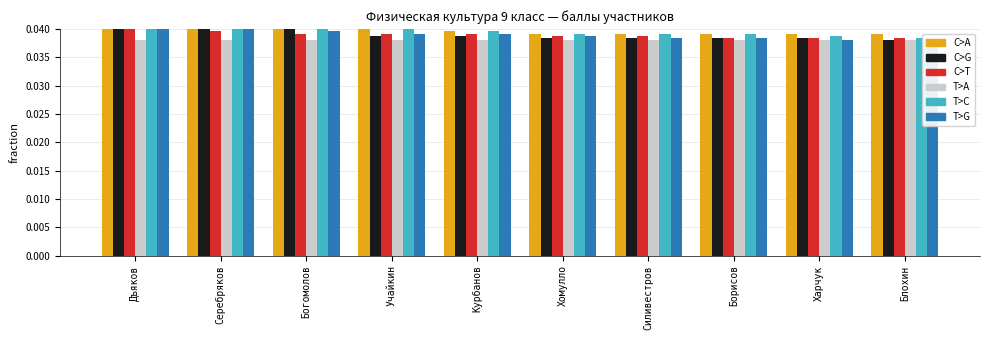

At which category is the sum across all series the highest?

Дъяков